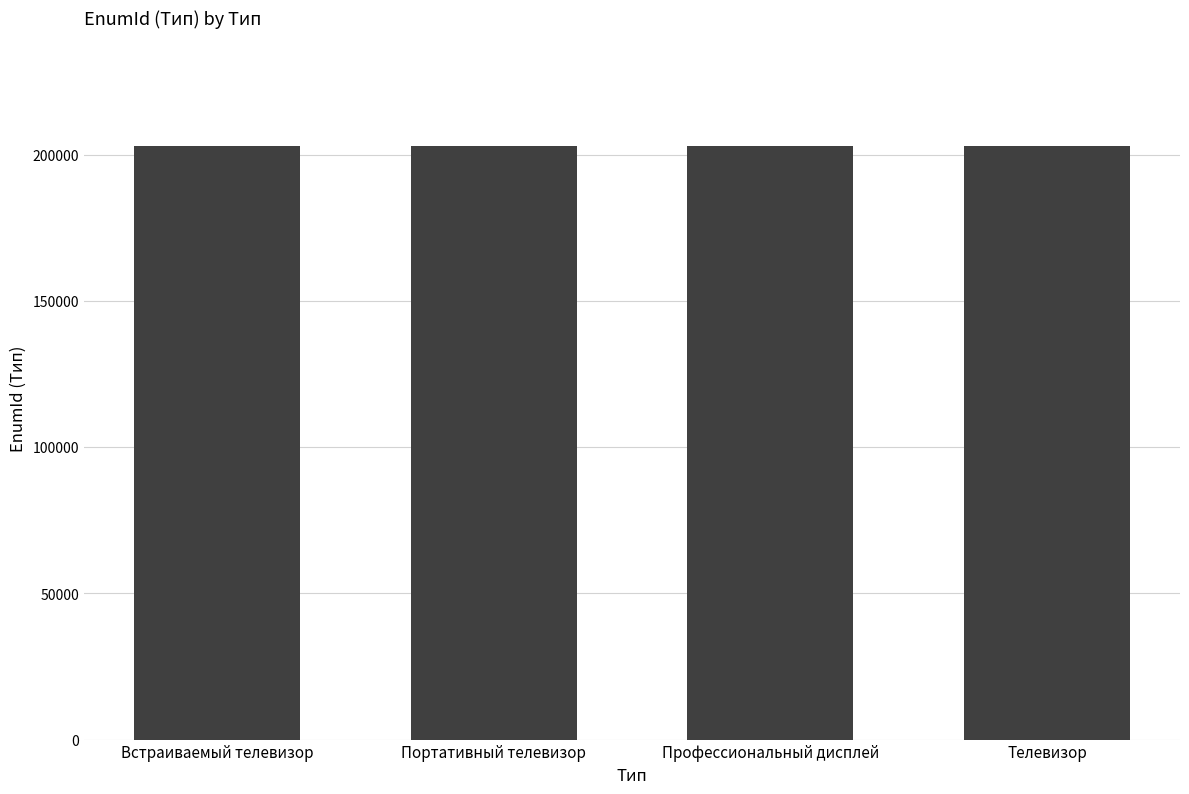

How many bars are there in total?

4